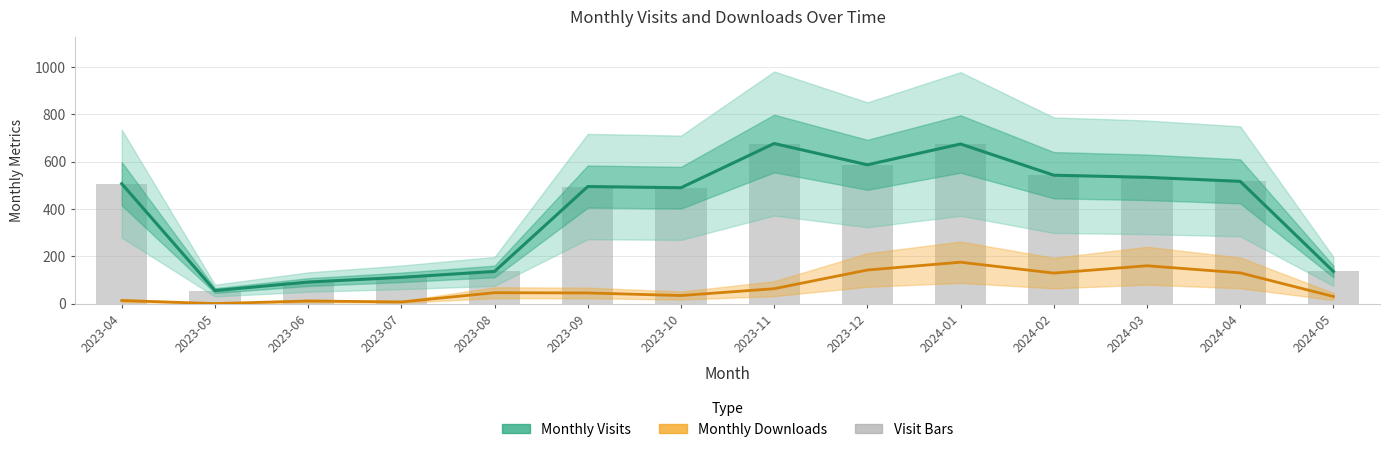

At which label does Visit Bars first exceed 507?

2023-11